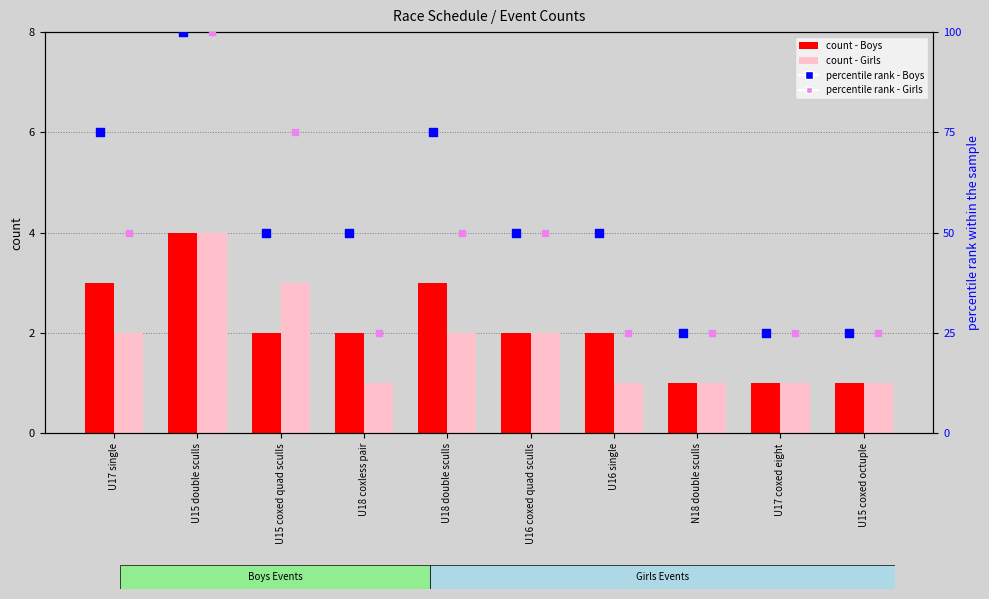

At which category is the sum across all series the highest?

U15 double sculls